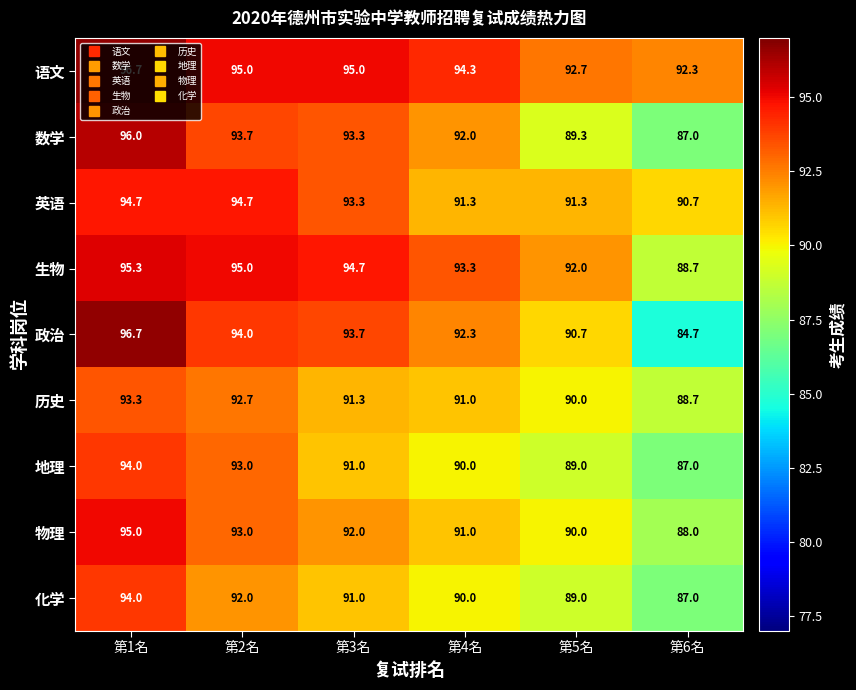

Where does the 生物 series first go above 94?

第1名